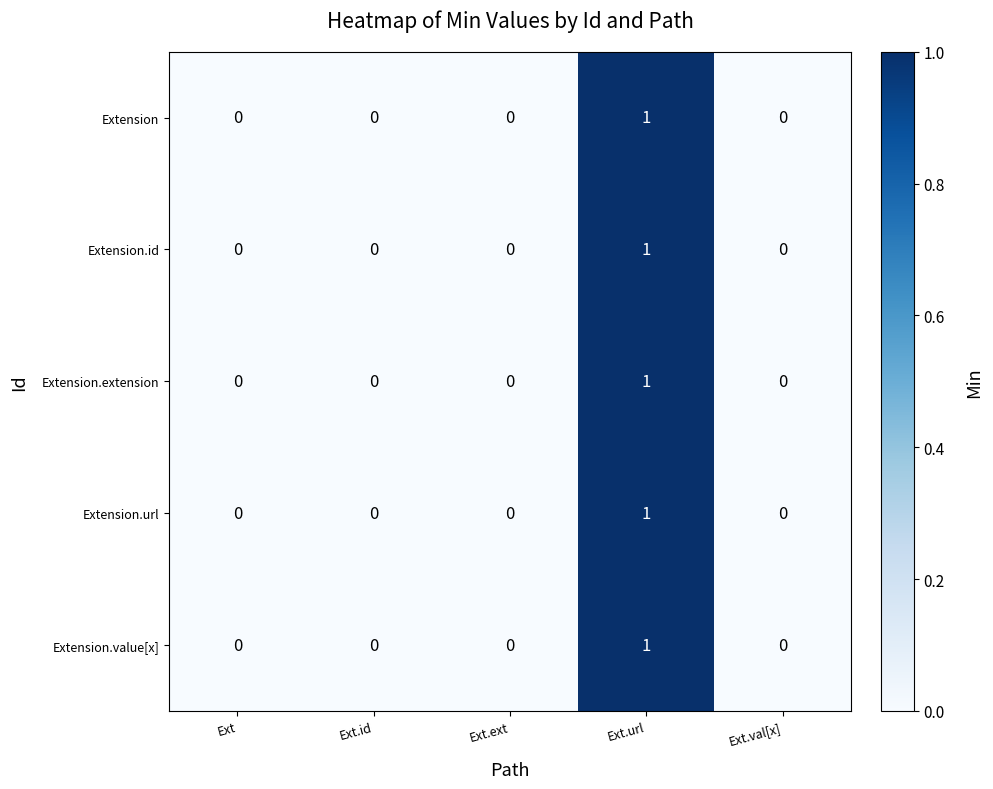

How many categories are shown in the chart?

5